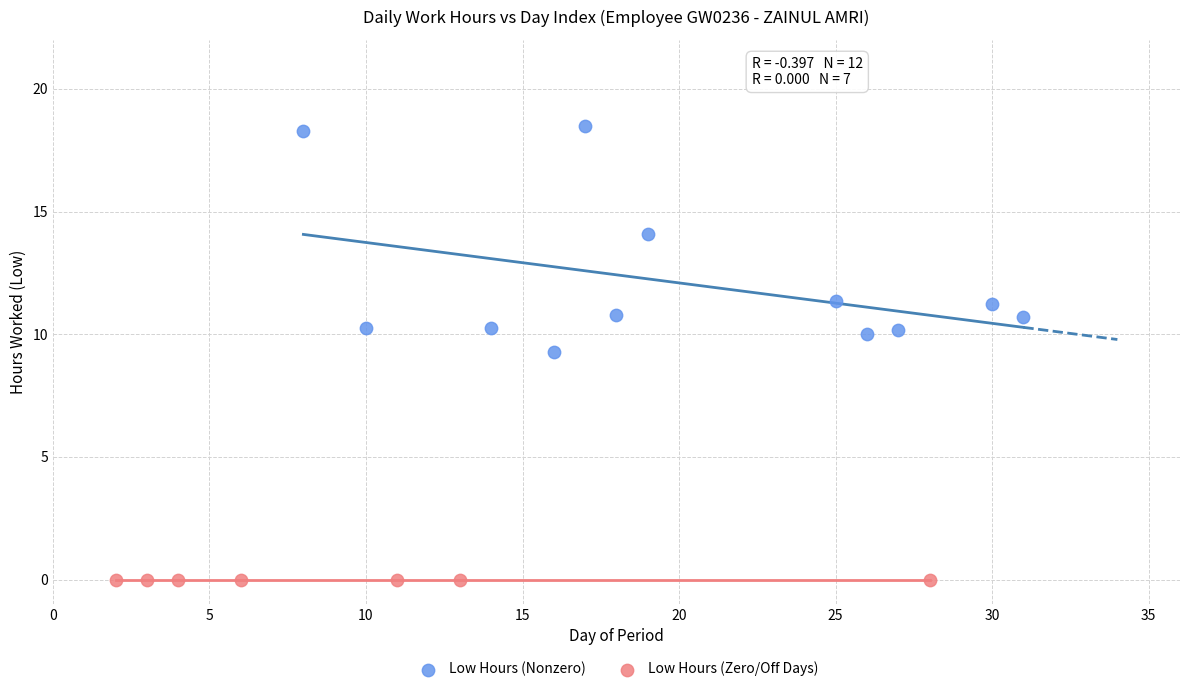

Which series contains the highest Y value?

Low Hours (Nonzero)